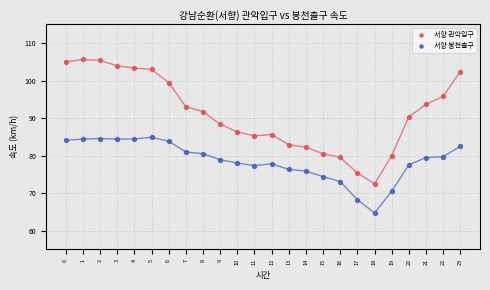

Which series reaches the minimum Y coordinate?

서향 봉천출구